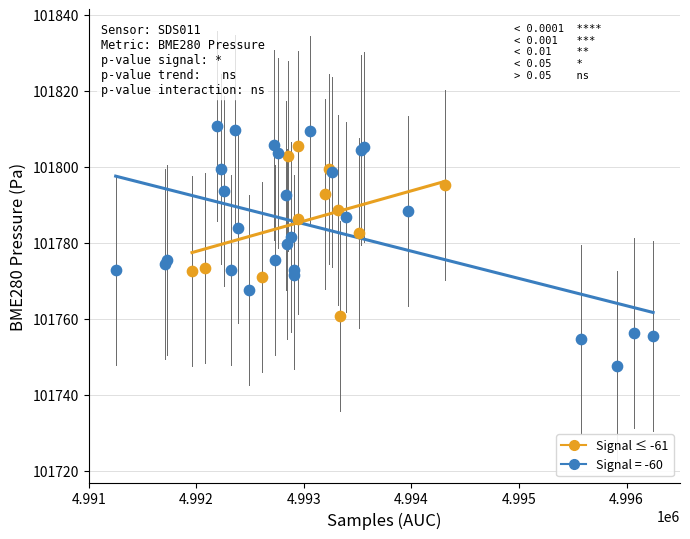

Which series has the largest Y range (max minus min)?

Signal = -60